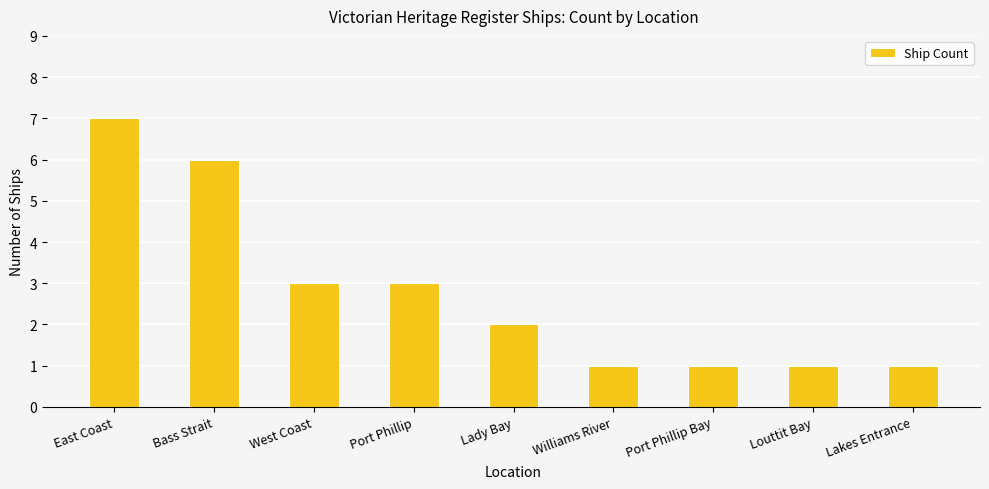

What is the label of the 9th bar from the right?

East Coast